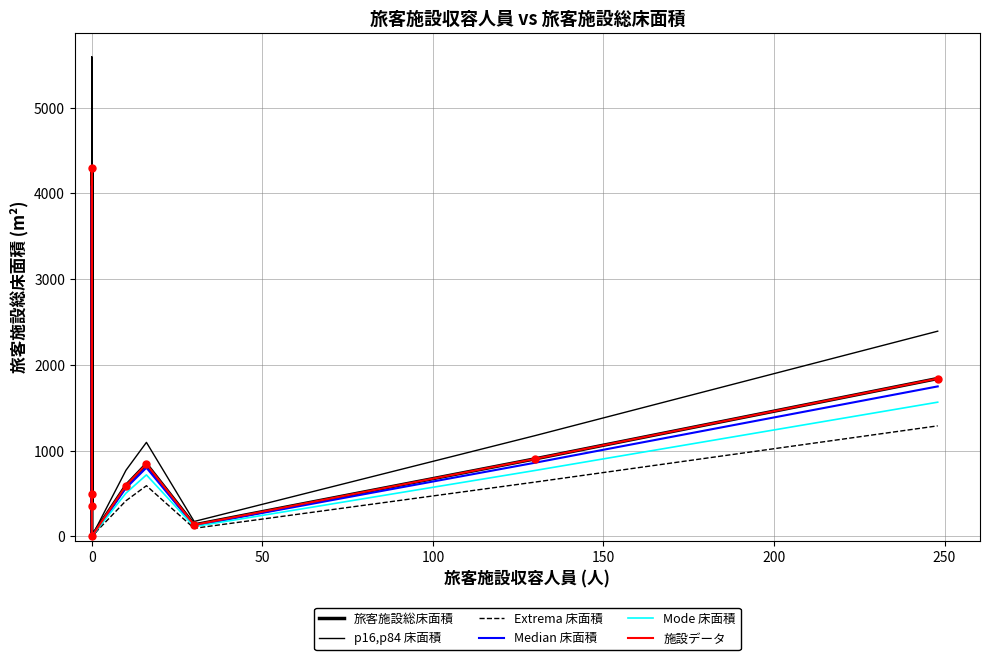

How many interior local peaks does the Mode 床面積 series have?

2